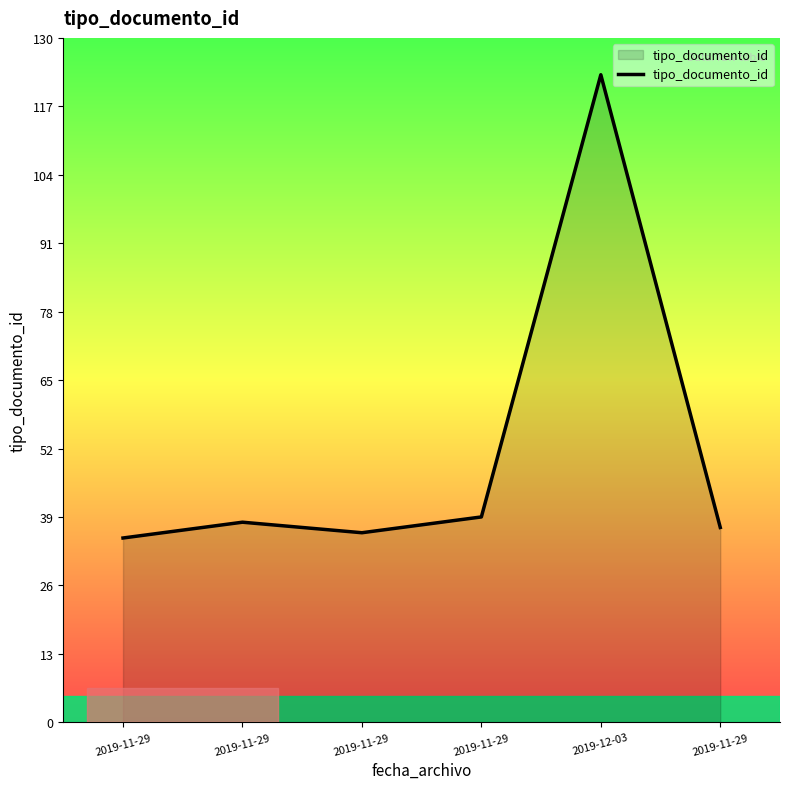

Is it true that the value at 2019-11-29 is 35?

True